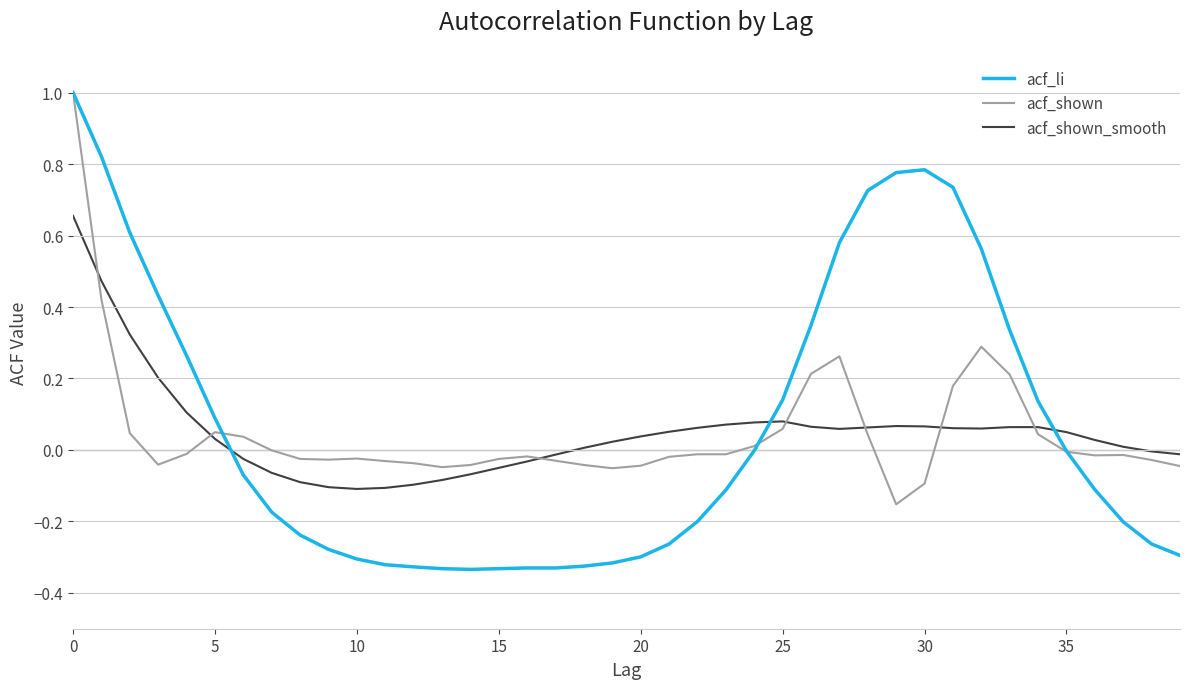

What is the greatest value displayed?

1.0